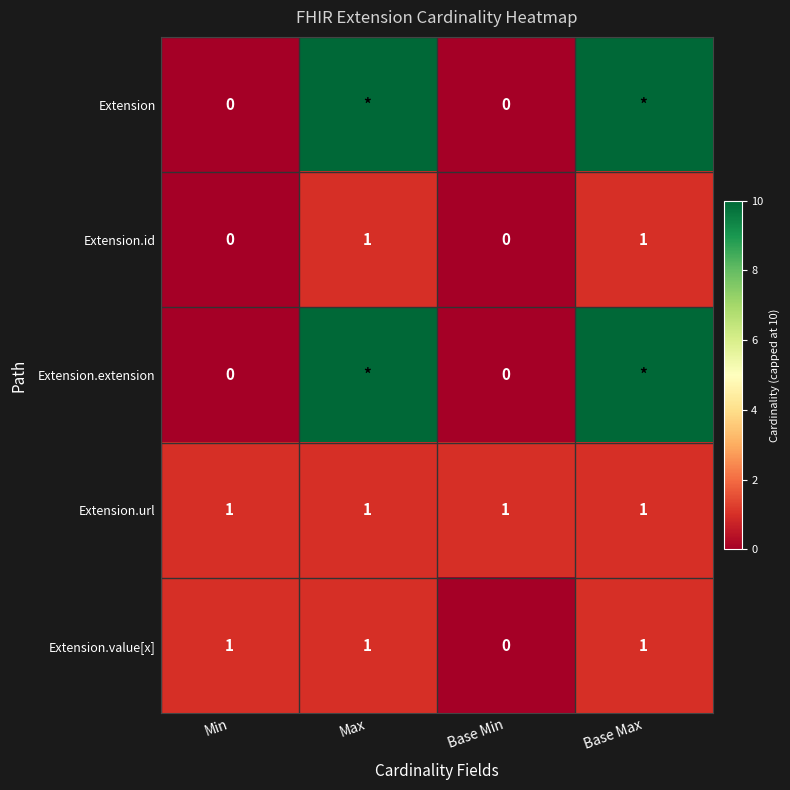

At which category is the sum across all series the highest?

Max